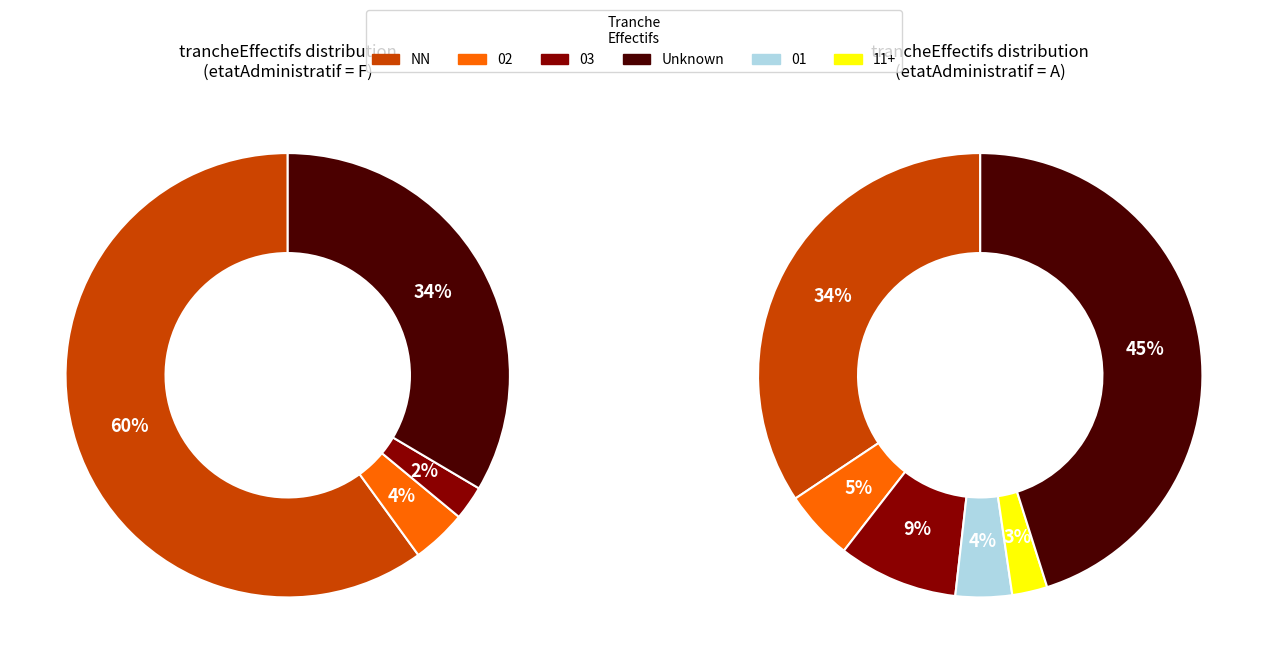

Is there a majority slice in this chart?

No